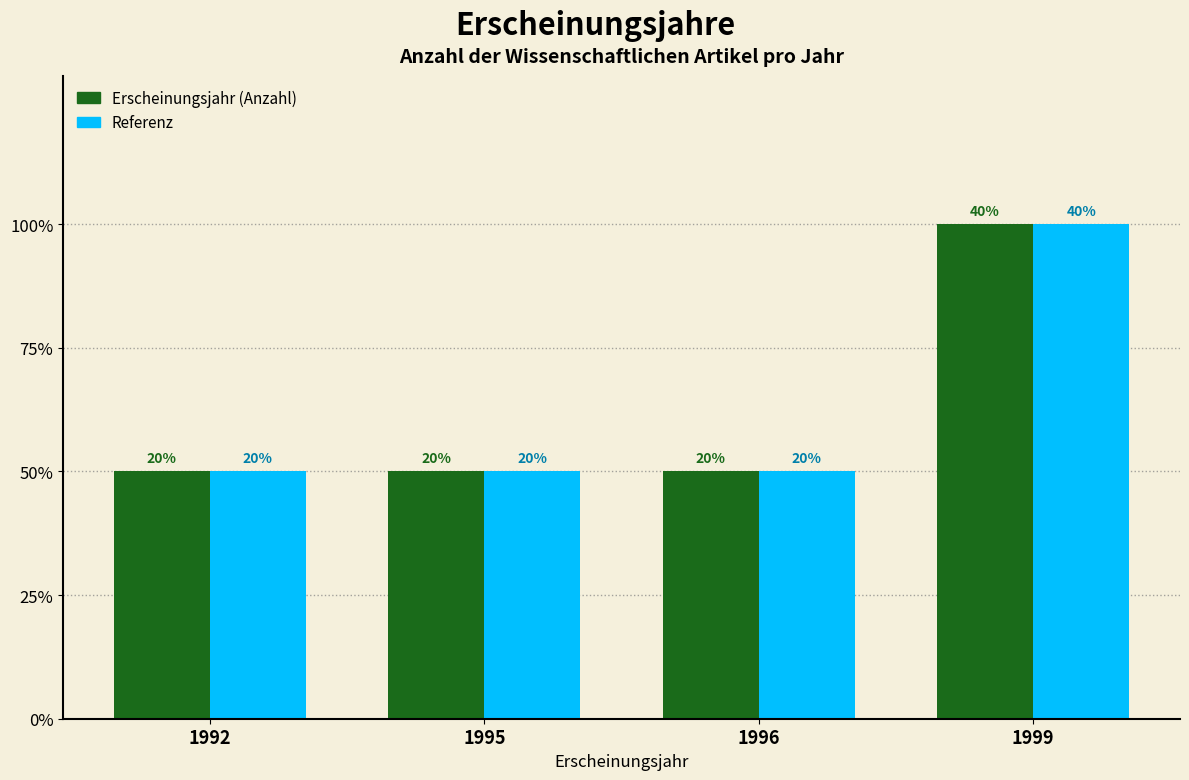

Does the chart contain stacked bars?

No